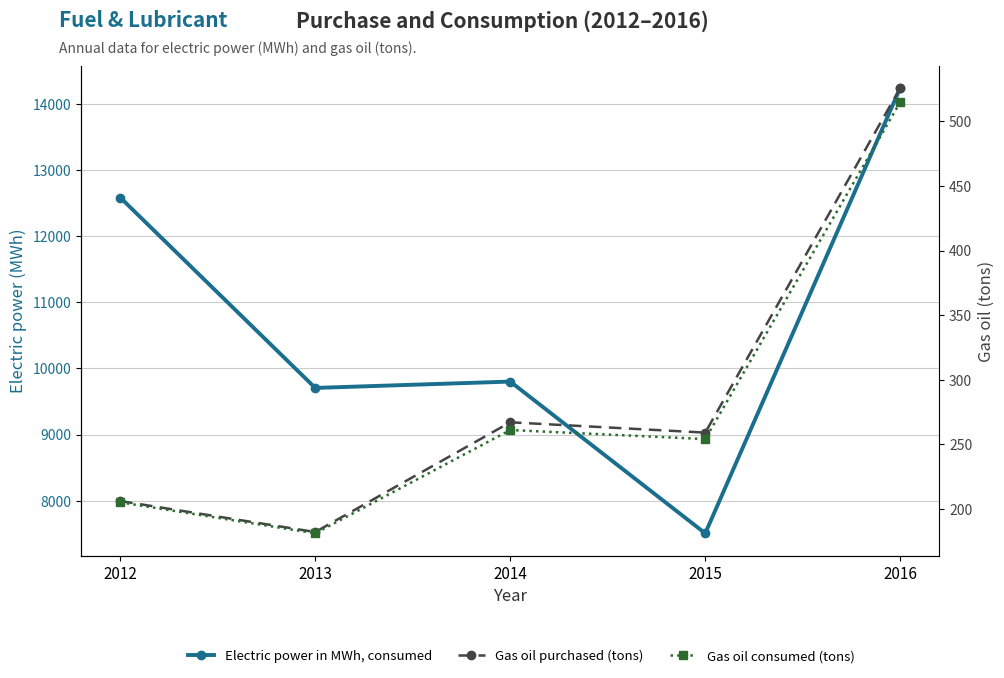

Is the value of Electric power in MWh, consumed at 2012 greater than the value of Gas oil purchased (tons) at 2013?

Yes